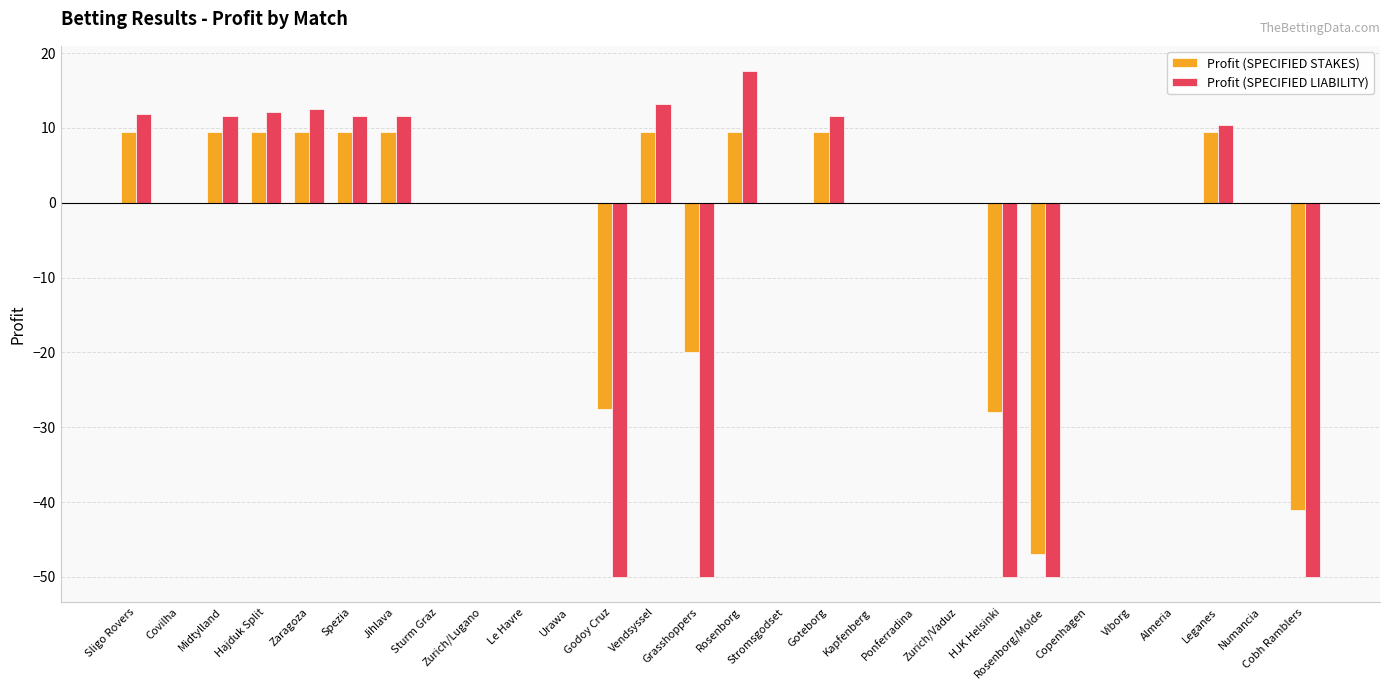

What is the sum of the Profit (SPECIFIED STAKES) values at Zaragoza and Leganes?

19.0